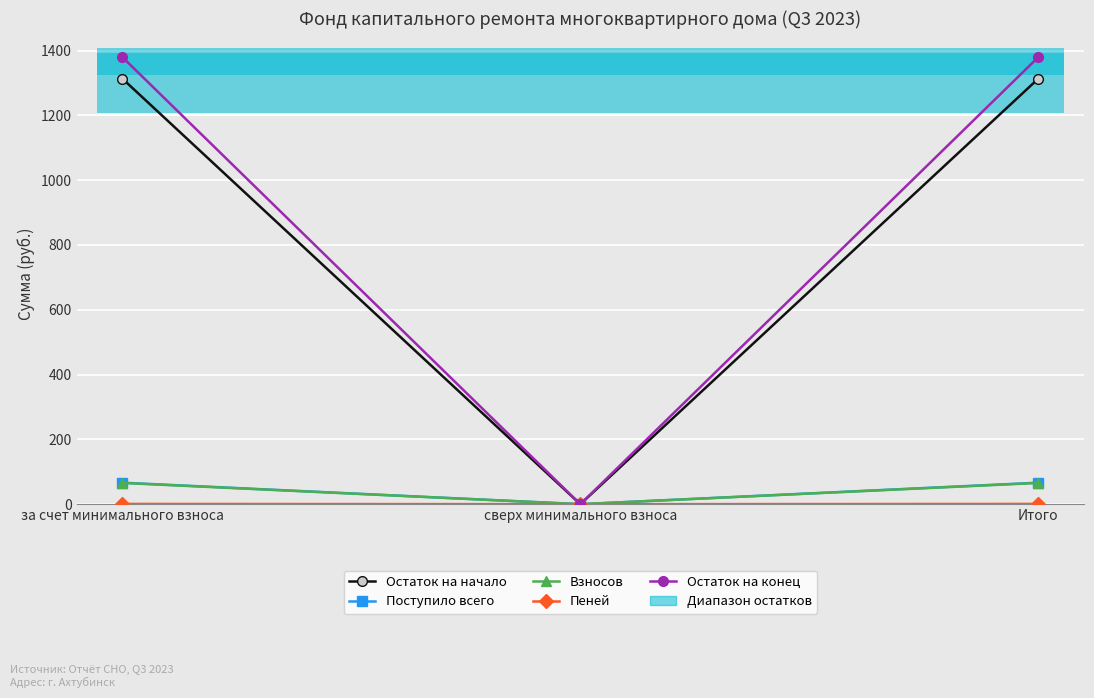

What is the difference between the maximum and minimum values in the Остаток на конец series?

1379.5